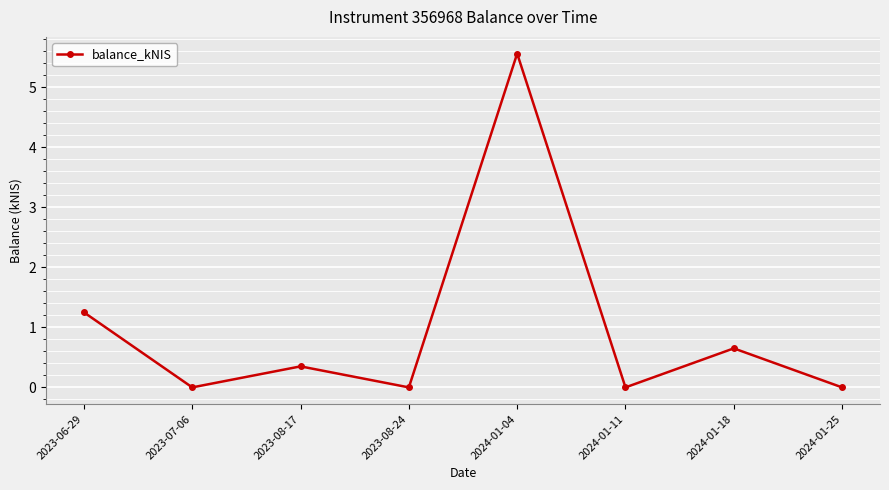

What is the greatest value displayed?

5.6